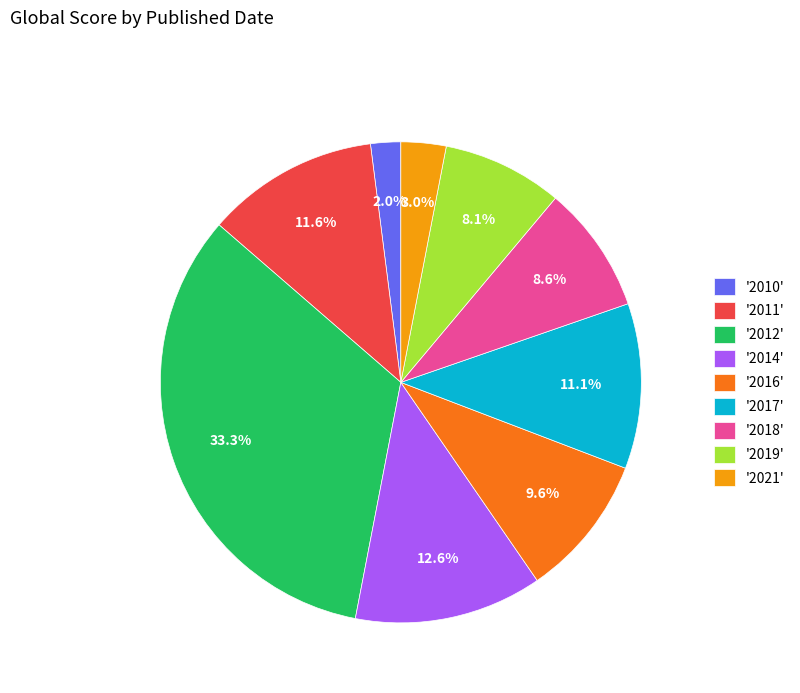

What is the ratio of the value at '2017' to the value at '2014'?

0.9